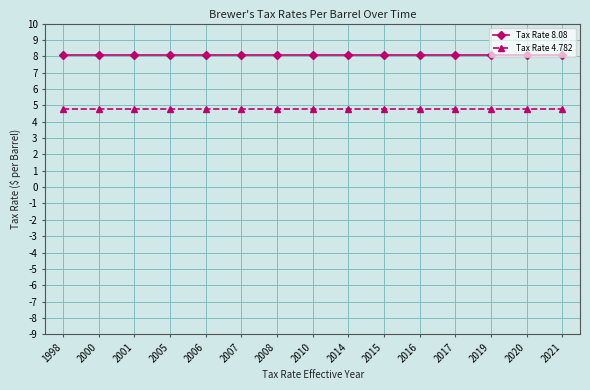

What is the highest value of the Tax Rate 4.782 series?

4.8